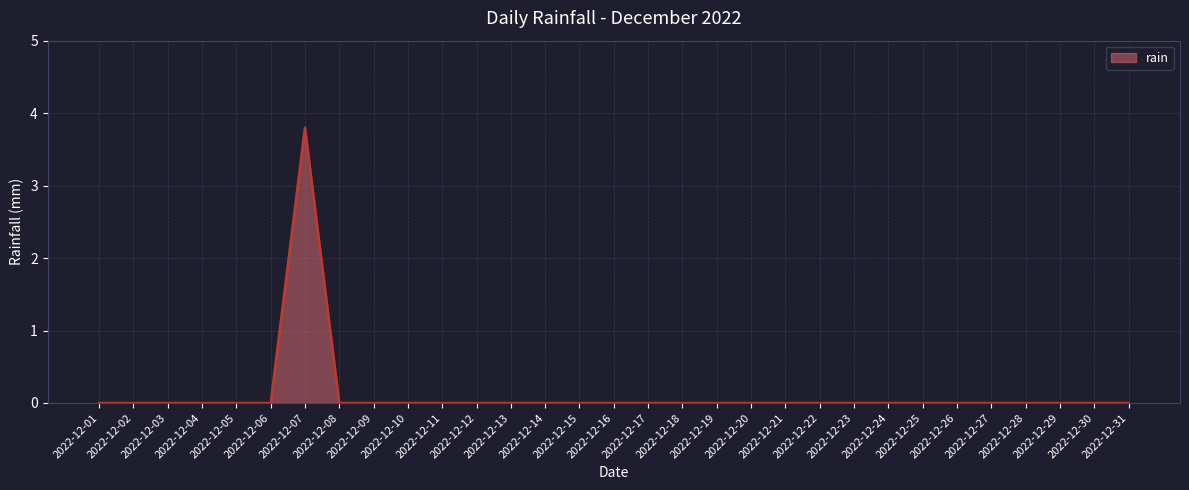

True or false: the data shows 1.4 at 2022-12-14.

False